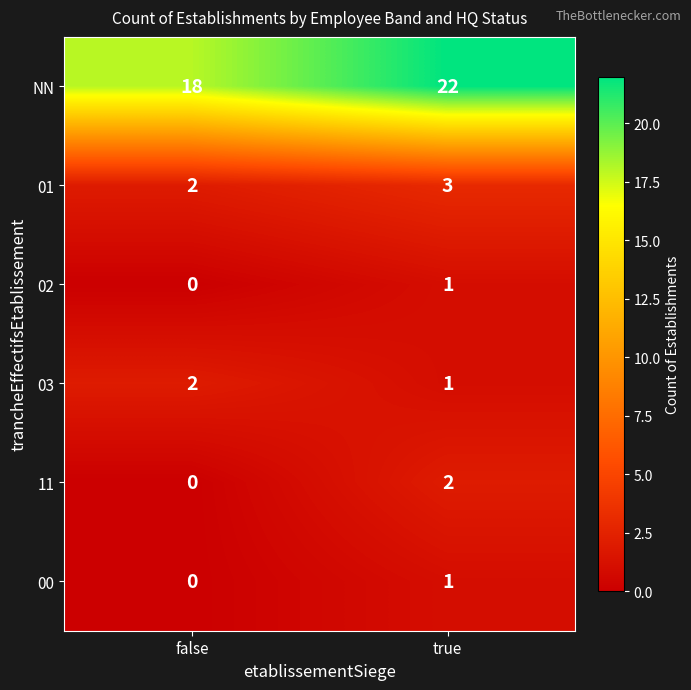

Rank the categories by 00 value from highest to lowest.

true, false